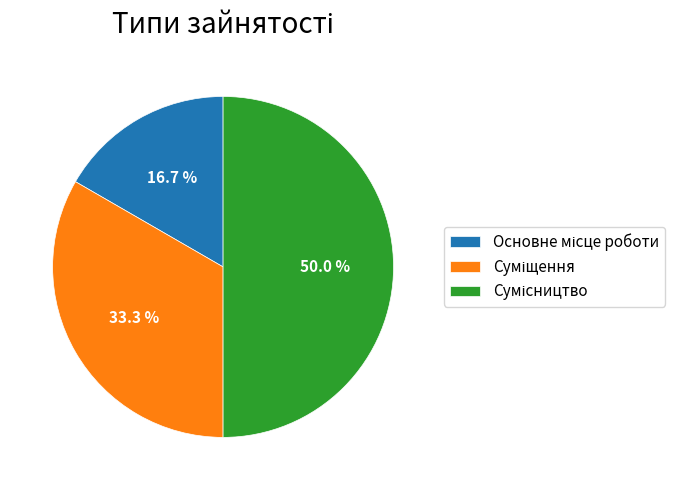

Is there any slice that represents more than half of the pie?

No